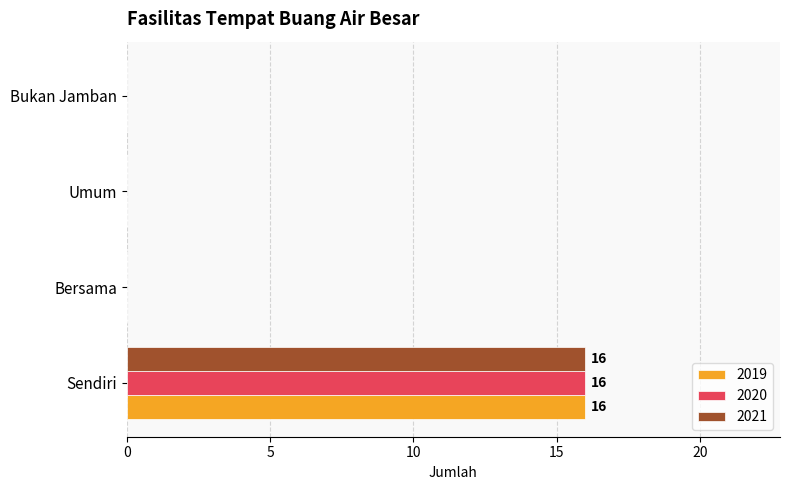

What is the sum of the 2020 values at Sendiri and Bukan Jamban?

16